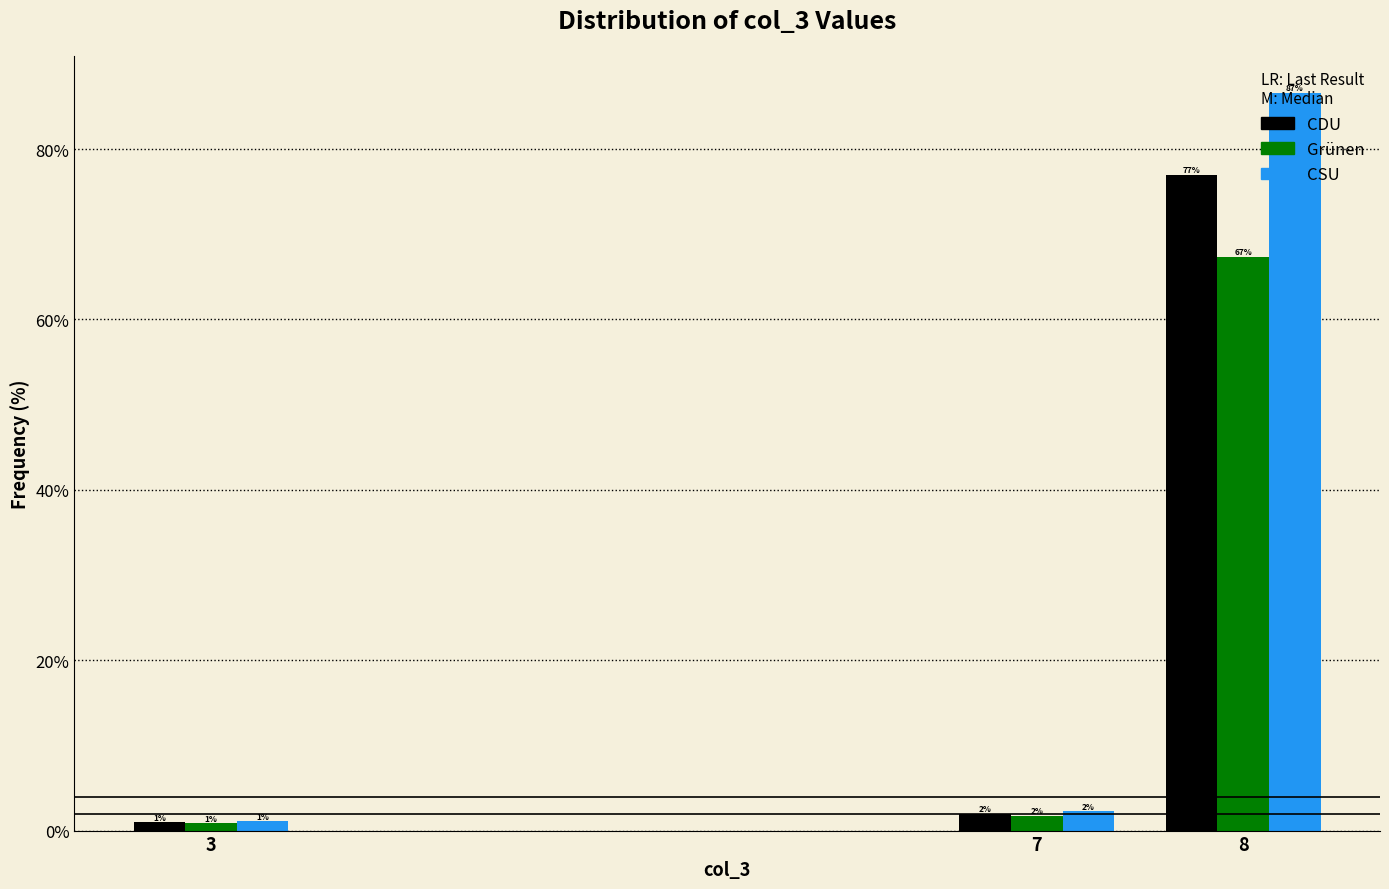

Which series has the largest total across all categories?

CSU